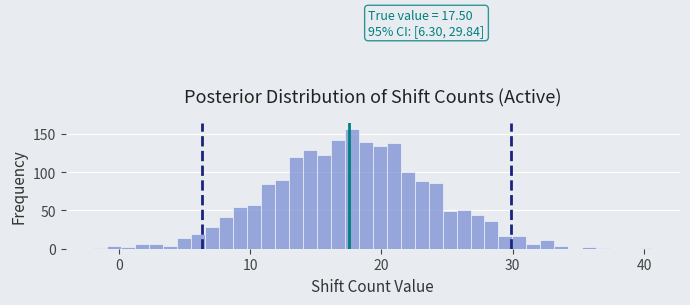

Read against the x-axis, roughly where is the centre of the tallest bar?

18